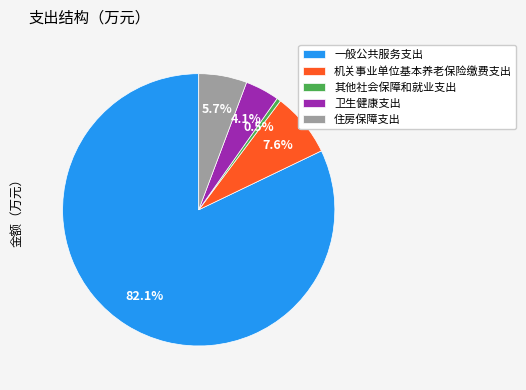

To the nearest percent, what is the difference between the 机关事业单位基本养老保险缴费支出 and 住房保障支出 slice percentages?

2%